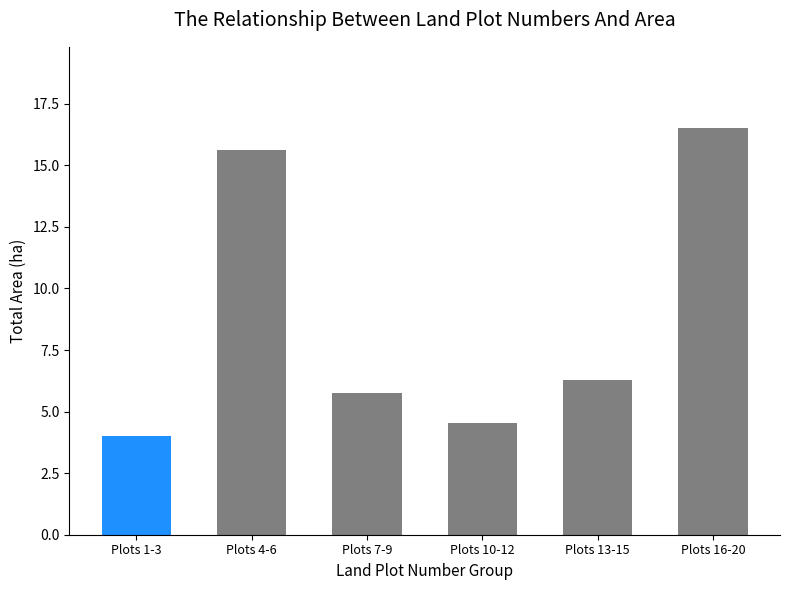

What is the change in value from Plots 13-15 to Plots 16-20?

+10.2